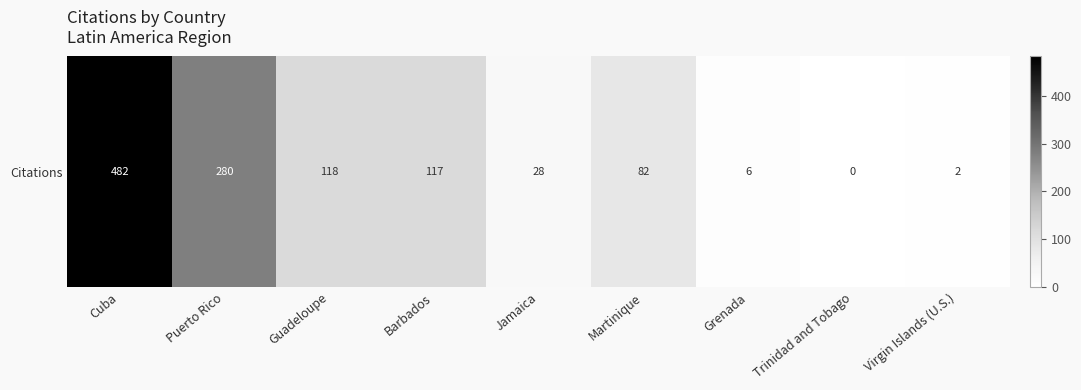

Where is the data nearest to the value 241?

Puerto Rico